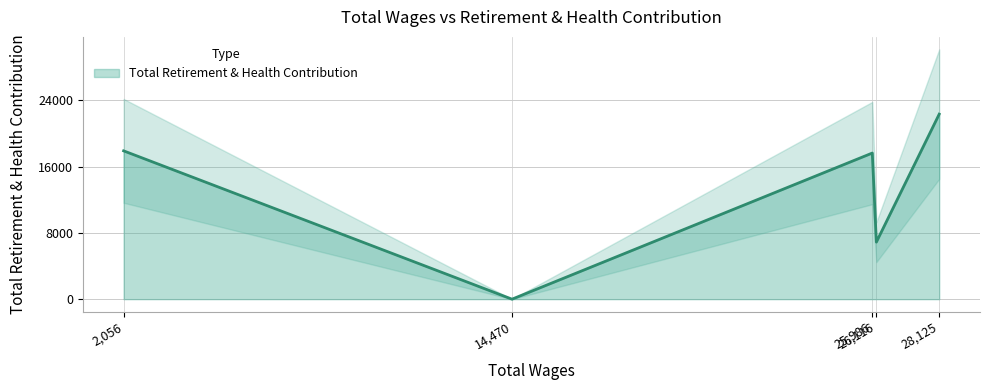

Which label corresponds to the smallest value in the chart?

14470.0